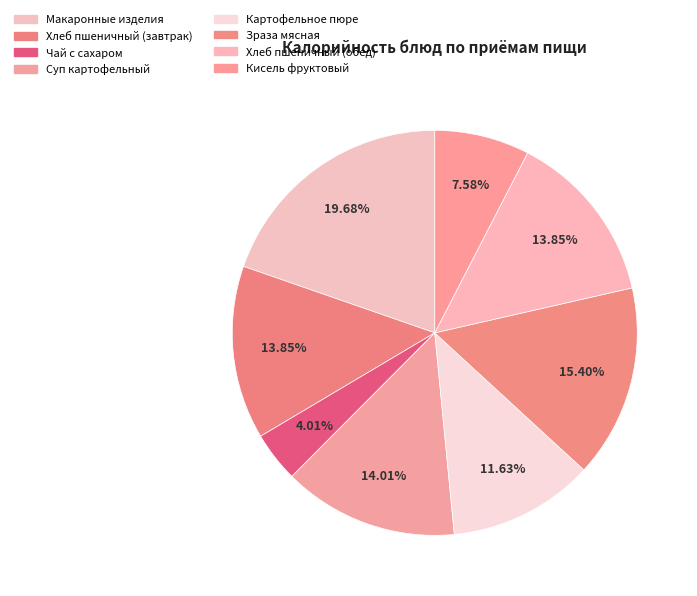

How many slices are in this pie chart?

8